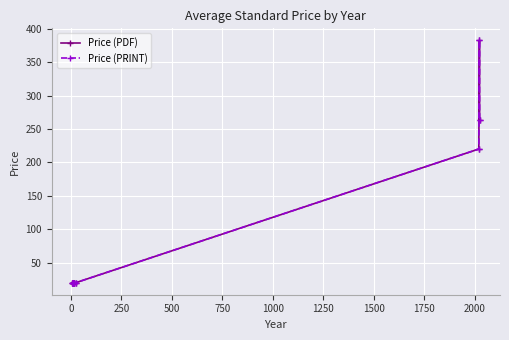

Count the Price (PRINT) values in the range 20 to 220.

9